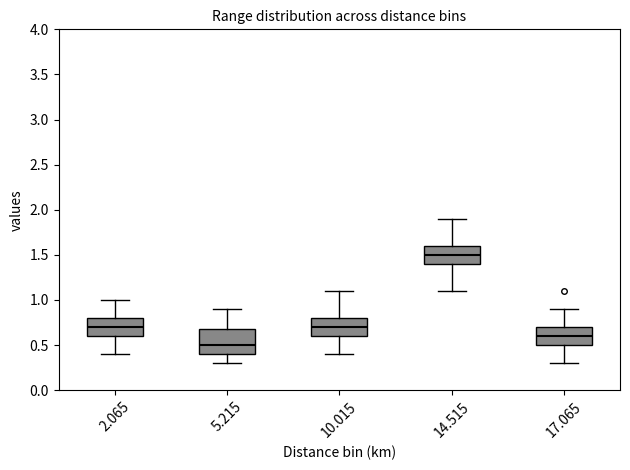

Reading left to right, transcribe this box plot: for each box, give where its median line is, the range the box spans, and where its two whiskers end, as read against the y-axis. The values are not printed on the chart, so give them approximately, as read against the axis.

2.065: median 0.7, box 0.6 to 0.8, whiskers 0.4 to 1.0
5.215: median 0.5, box 0.4 to 0.7, whiskers 0.3 to 0.9
10.015: median 0.7, box 0.6 to 0.8, whiskers 0.4 to 1.1
14.515: median 1.5, box 1.4 to 1.6, whiskers 1.1 to 1.9
17.065: median 0.6, box 0.5 to 0.7, whiskers 0.3 to 0.9